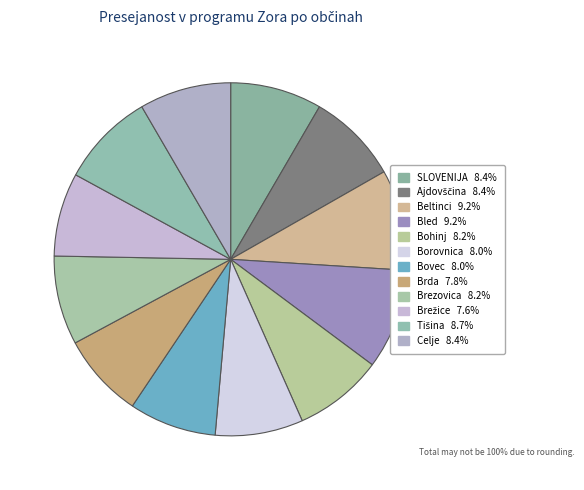

How many slices are in this pie chart?

12